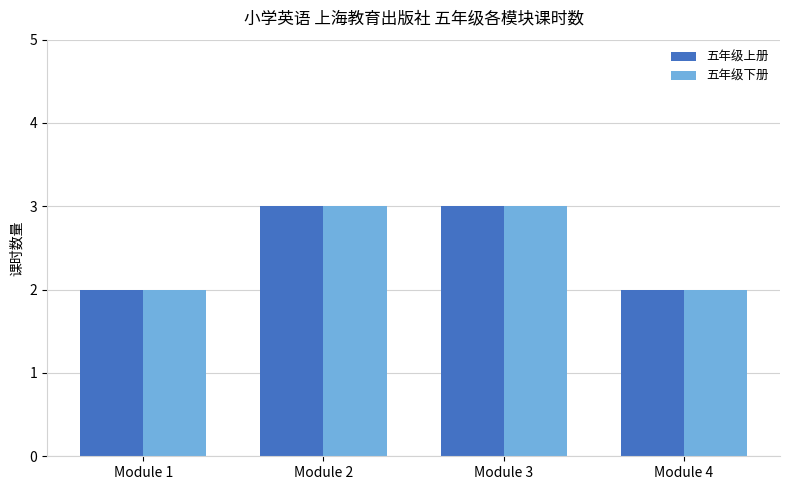

What is the sum of all 五年级上册 values?

10